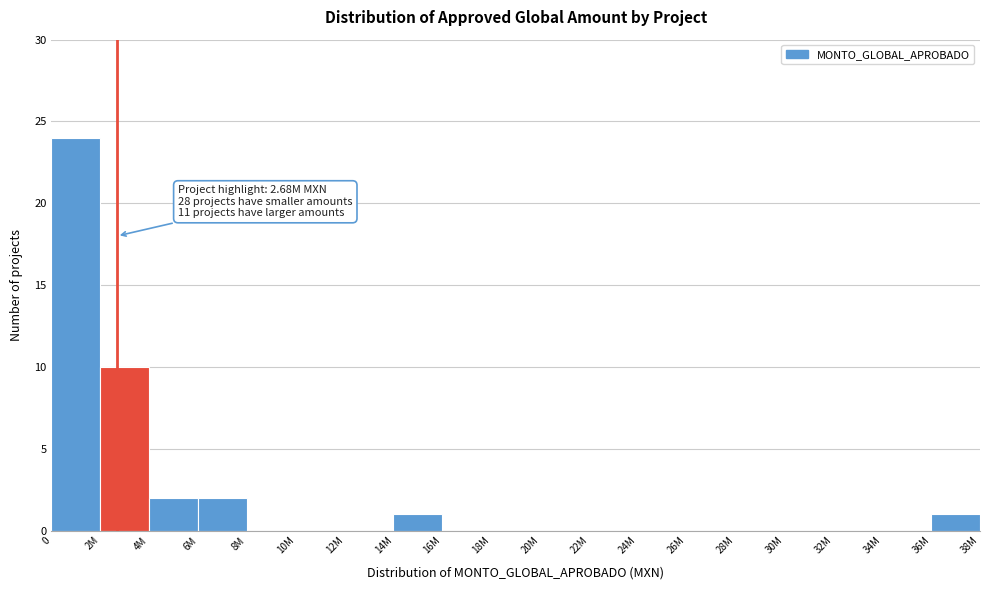

Reading left to right, what are all the values shown in this chart?

0=24	2M=10	4M=2	6M=2	8M=0	10M=0	12M=0	14M=1	16M=0	18M=0	20M=0	22M=0	24M=0	26M=0	28M=0	30M=0	32M=0	34M=0	36M=1